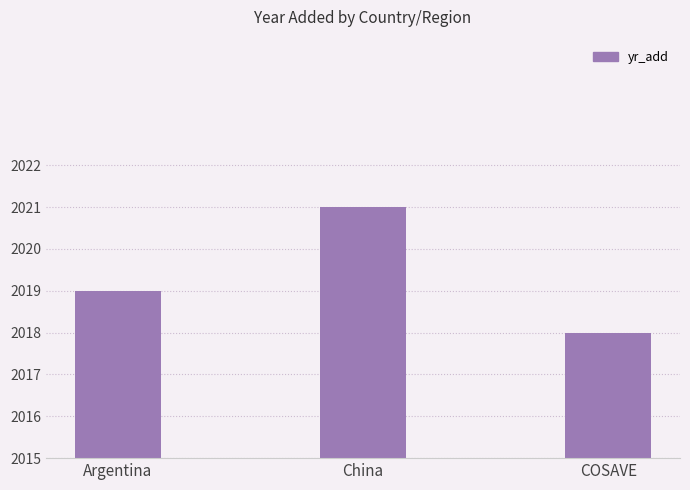

Is it true that the value at China is 2021?

True